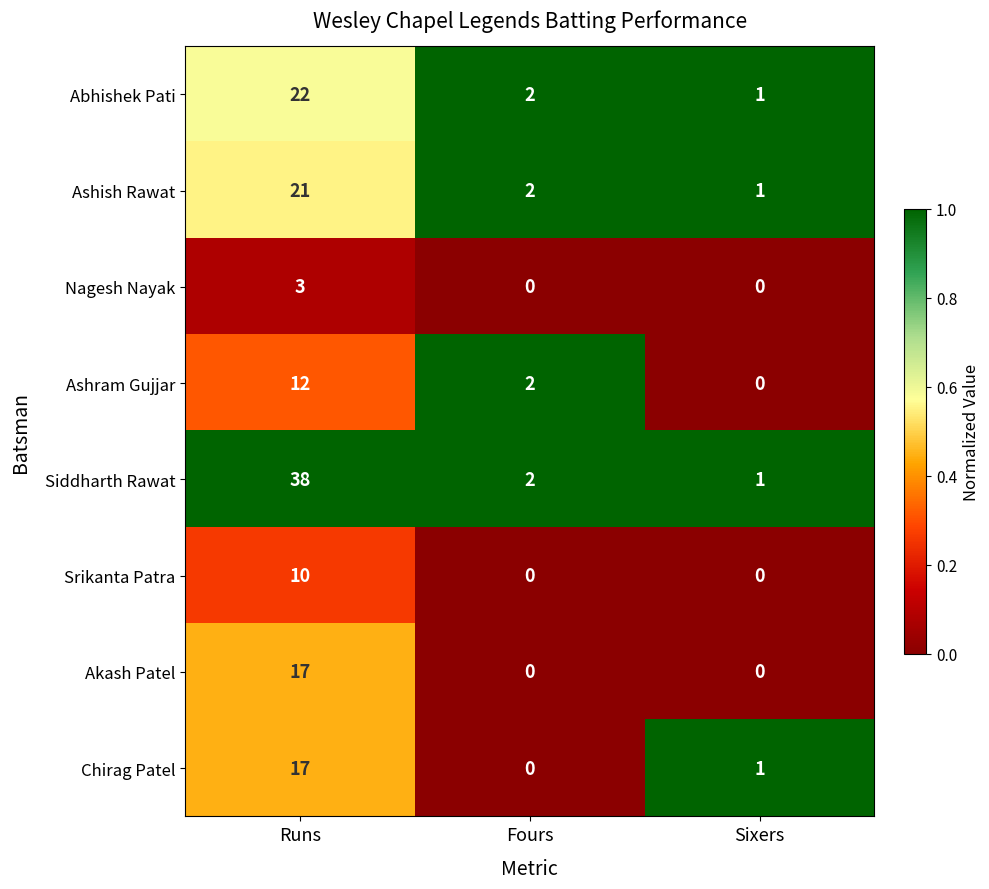

List the labels in order of Ashish Rawat value, smallest first.

Sixers, Fours, Runs